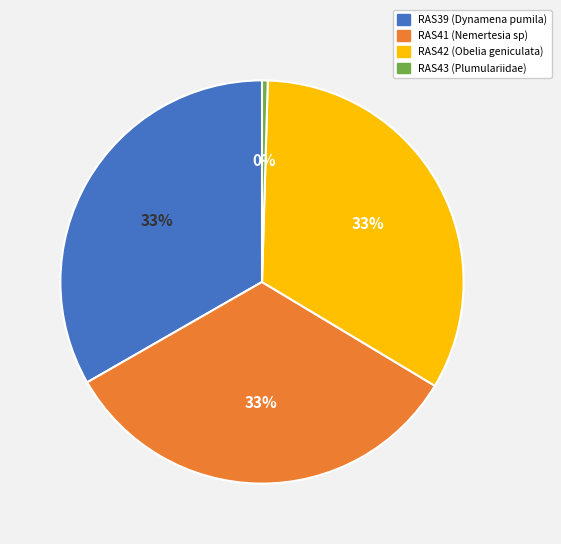

What percentage is the RAS39 slice, to the nearest percent?

33%